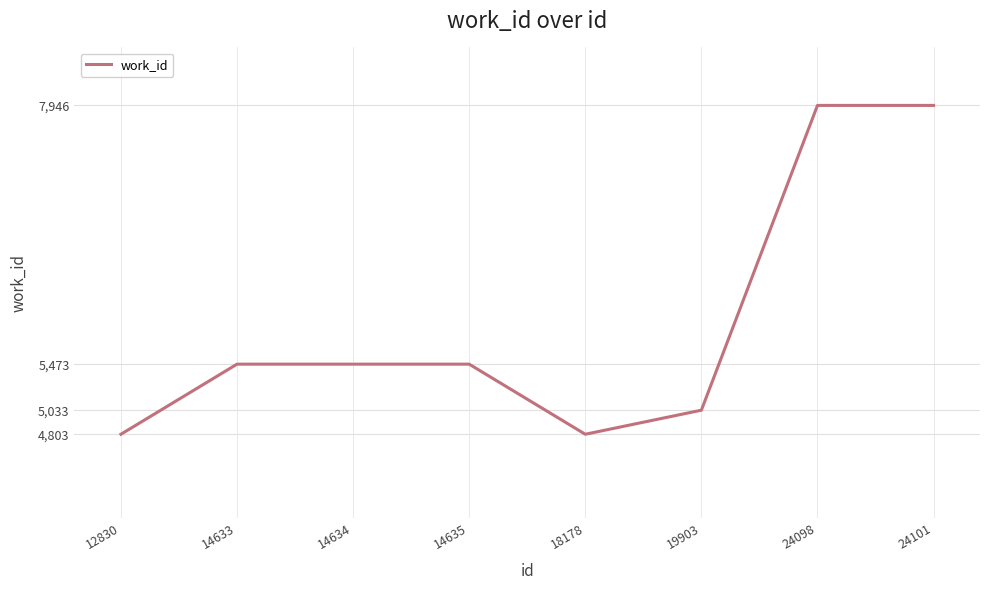

How many categories are shown in the chart?

8